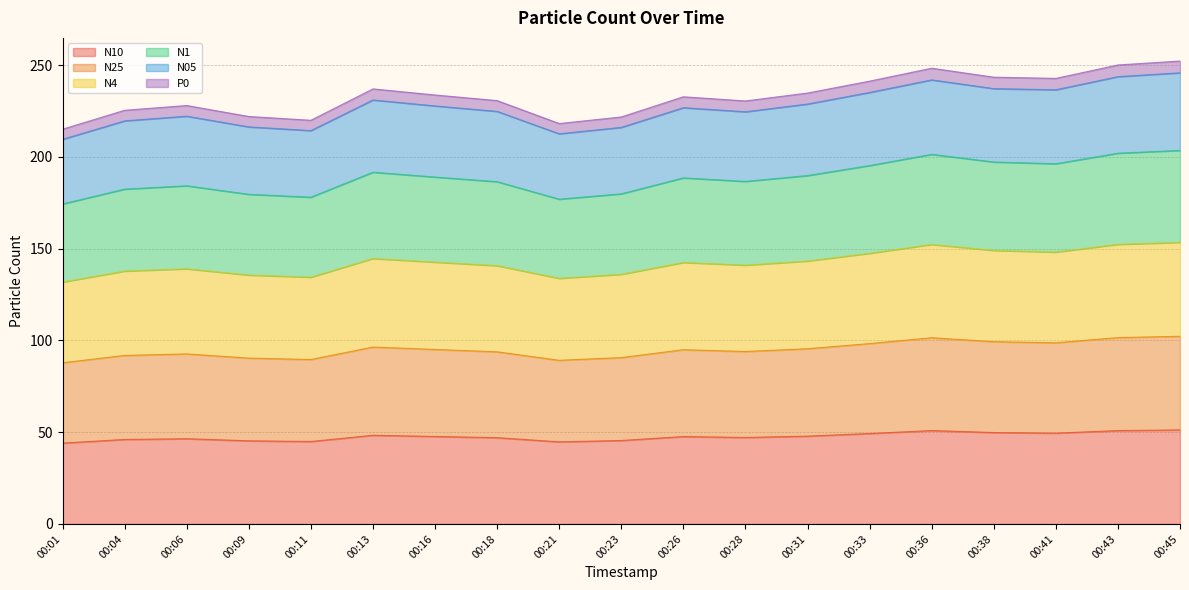

Rank the categories by N1 value from highest to lowest.

00:45, 00:43, 00:36, 00:38, 00:41, 00:33, 00:13, 00:31, 00:16, 00:26, 00:18, 00:28, 00:06, 00:04, 00:09, 00:23, 00:11, 00:21, 00:01